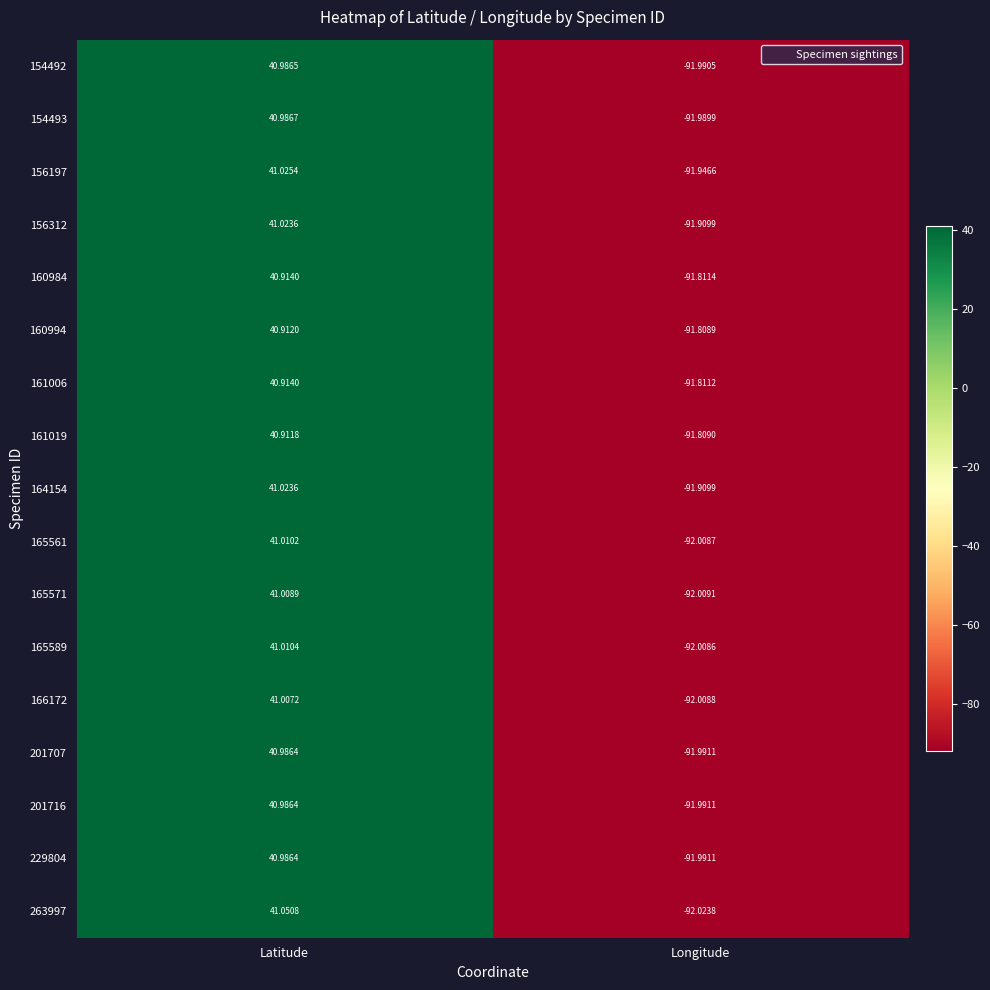

At which label is 154492 closest to -25?

Latitude